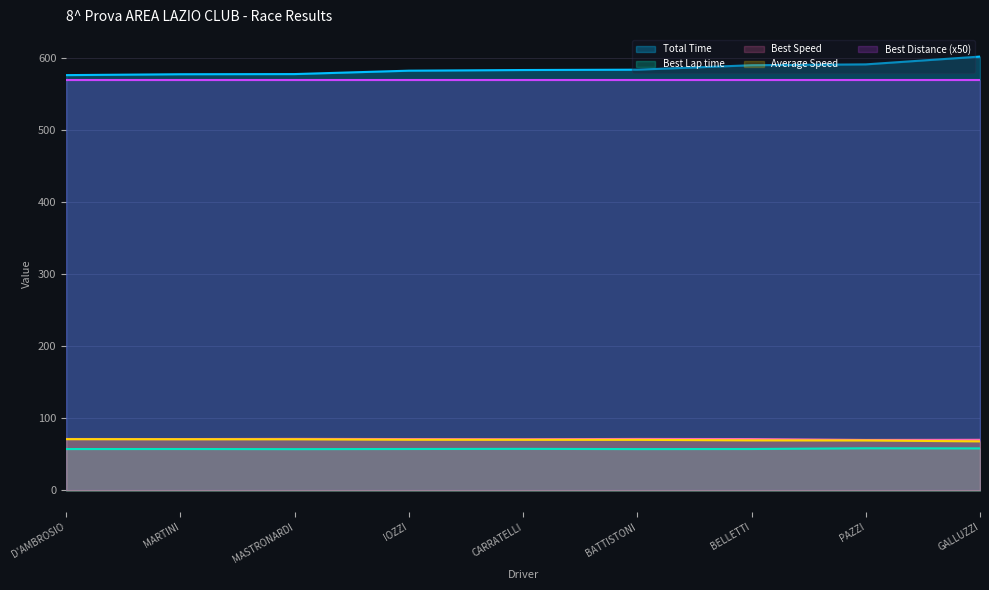

Is the value of Best Speed at BATTISTONI greater than the value of Best Distance (x50) at GALLUZZI?

No